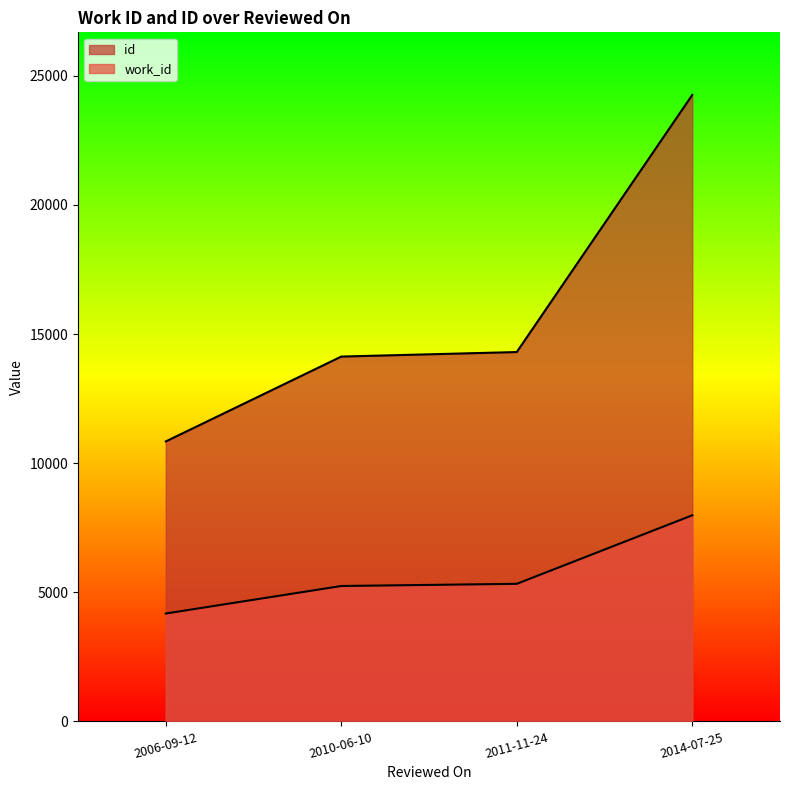

True or false: work_id and id cross at least once.

False